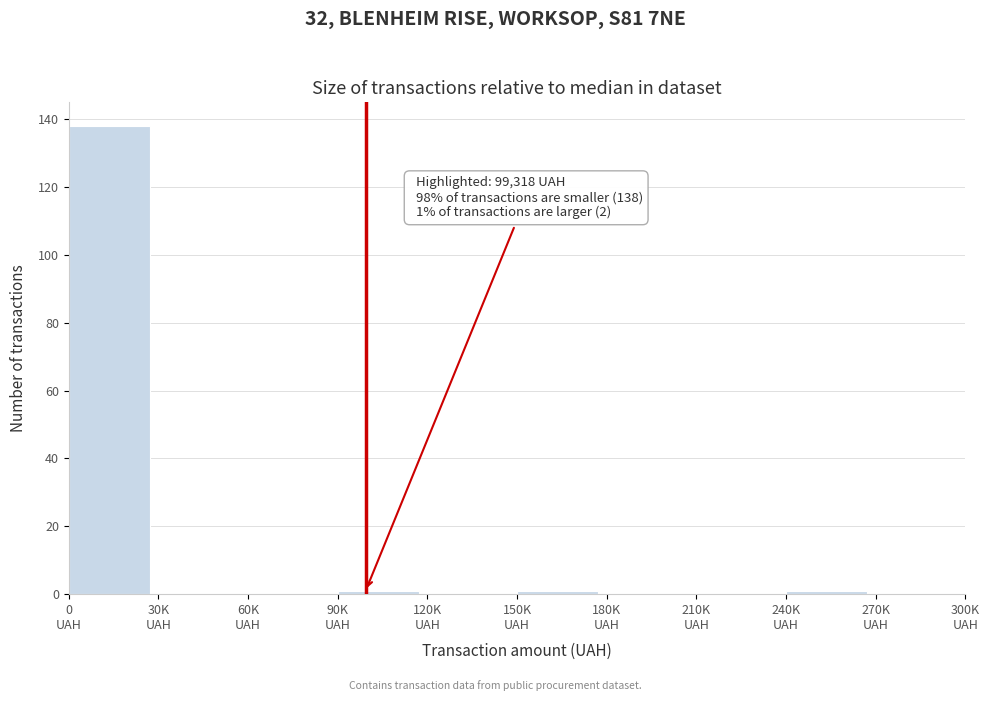

What is the sum of all values?

141